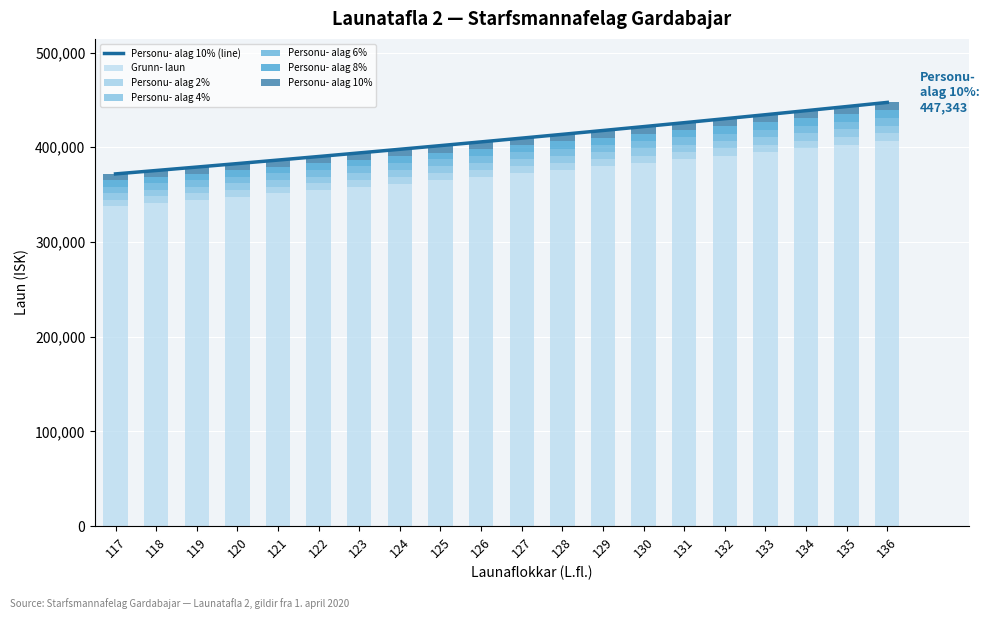

Reading left to right, list all the values displayed in this chart.

Grunn- laun: 117=338045	118=341313	119=344616	120=347956	121=351332	122=354746	123=358197	124=361688	125=365215	126=368781	127=372386	128=376031	129=379717	130=383443	131=387209	132=391018	133=394868	134=398760	135=402696	136=406675
Personu- alag 2%: 117=371850	118=375444	119=379078	120=382752	121=386465	122=390221	123=394017	124=397857	125=401737	126=405659	127=409625	128=413634	129=417689	130=421787	131=425930	132=430120	133=434355	134=438636	135=442966	136=447343
Personu- alag 4%: 117=6761	118=6826	119=6892	120=6959	121=7027	122=7095	123=7164	124=7234	125=7304	126=7376	127=7448	128=7521	129=7594	130=7669	131=7744	132=7820	133=7897	134=7975	135=8054	136=8134
Personu- alag 6%: 117=6761	118=6826	119=6892	120=6959	121=7027	122=7095	123=7164	124=7234	125=7304	126=7375	127=7448	128=7520	129=7594	130=7668	131=7744	132=7820	133=7897	134=7975	135=8054	136=8133
Personu- alag 8%: 117=6761	118=6826	119=6892	120=6959	121=7027	122=7095	123=7164	124=7233	125=7304	126=7376	127=7448	128=7521	129=7594	130=7669	131=7745	132=7820	133=7897	134=7976	135=8054	136=8134
Personu- alag 10%: 117=6761	118=6826	119=6893	120=6960	121=7026	122=7095	123=7164	124=7234	125=7305	126=7376	127=7448	128=7521	129=7595	130=7669	131=7744	132=7821	133=7898	134=7975	135=8054	136=8134